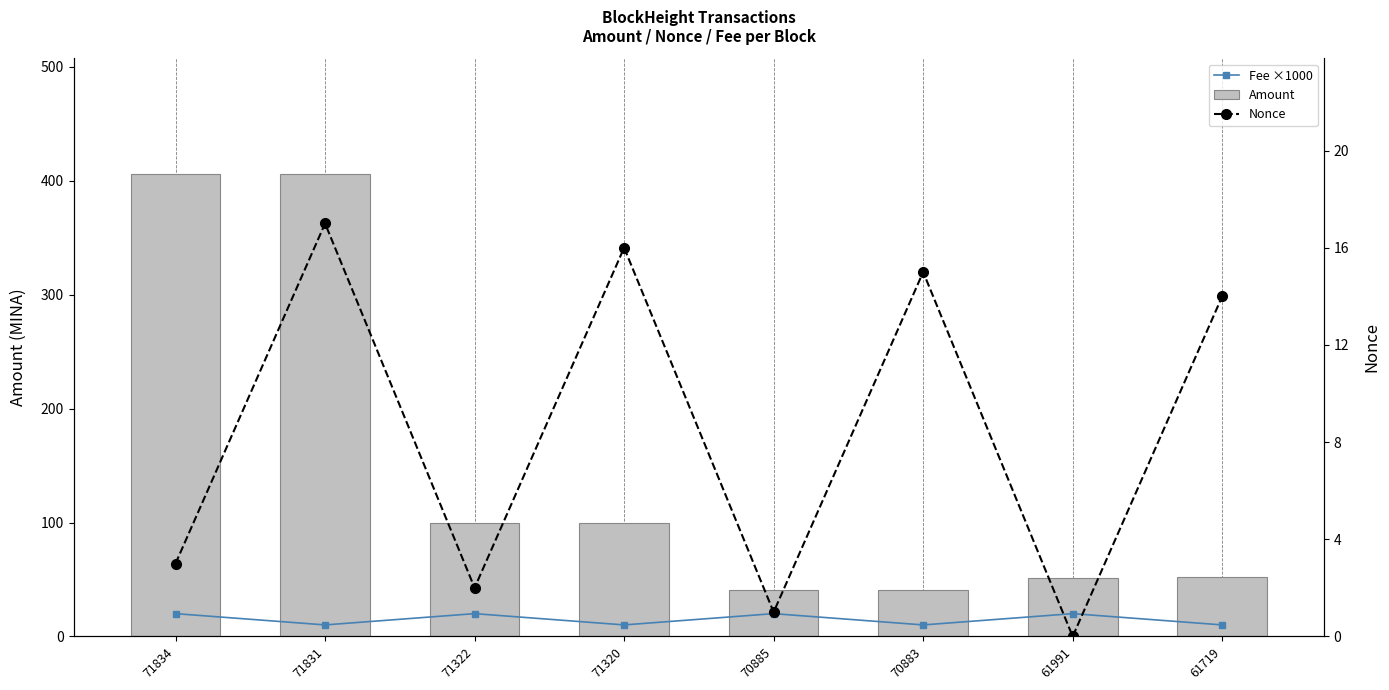

Which series has the widest spread of values?

Amount